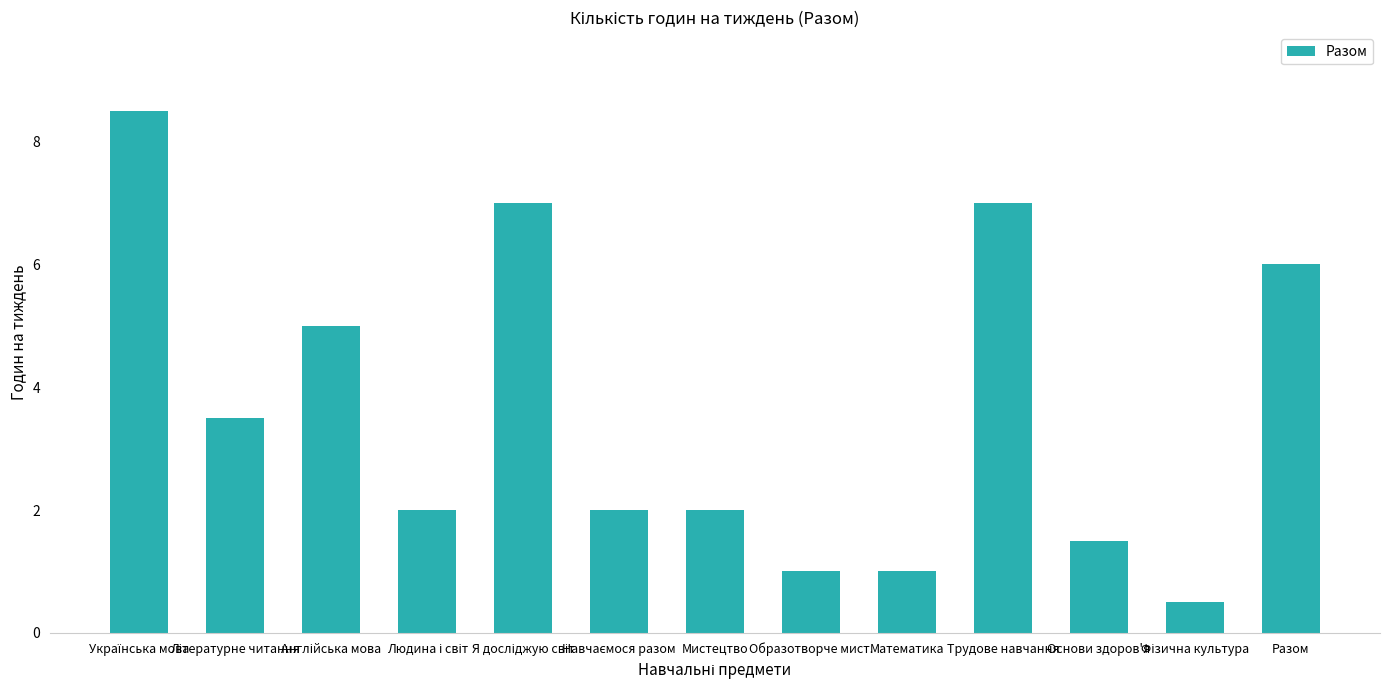

What is the sum of all values?

47.0